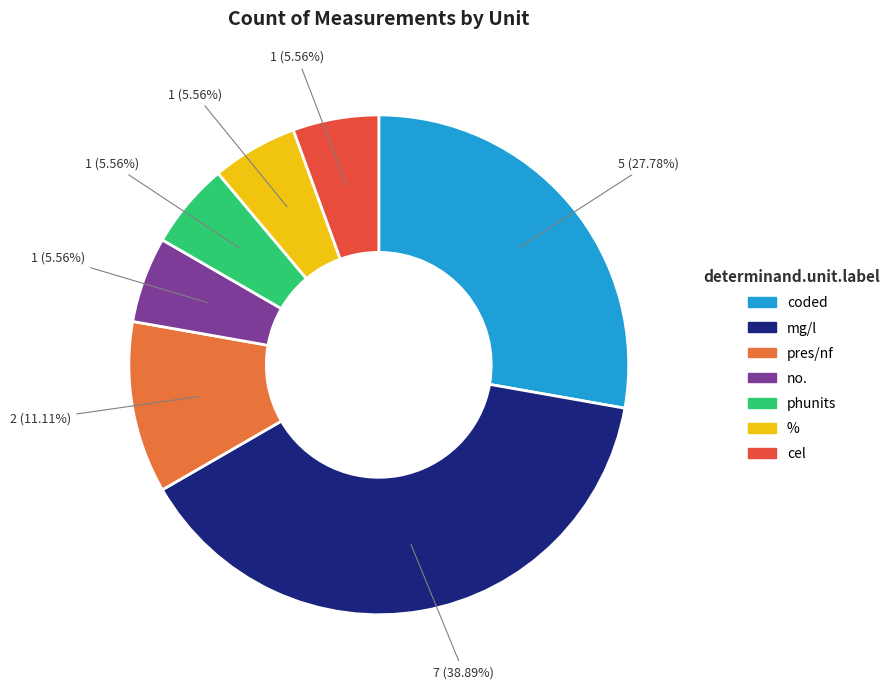

Is phunits the majority of the pie?

No